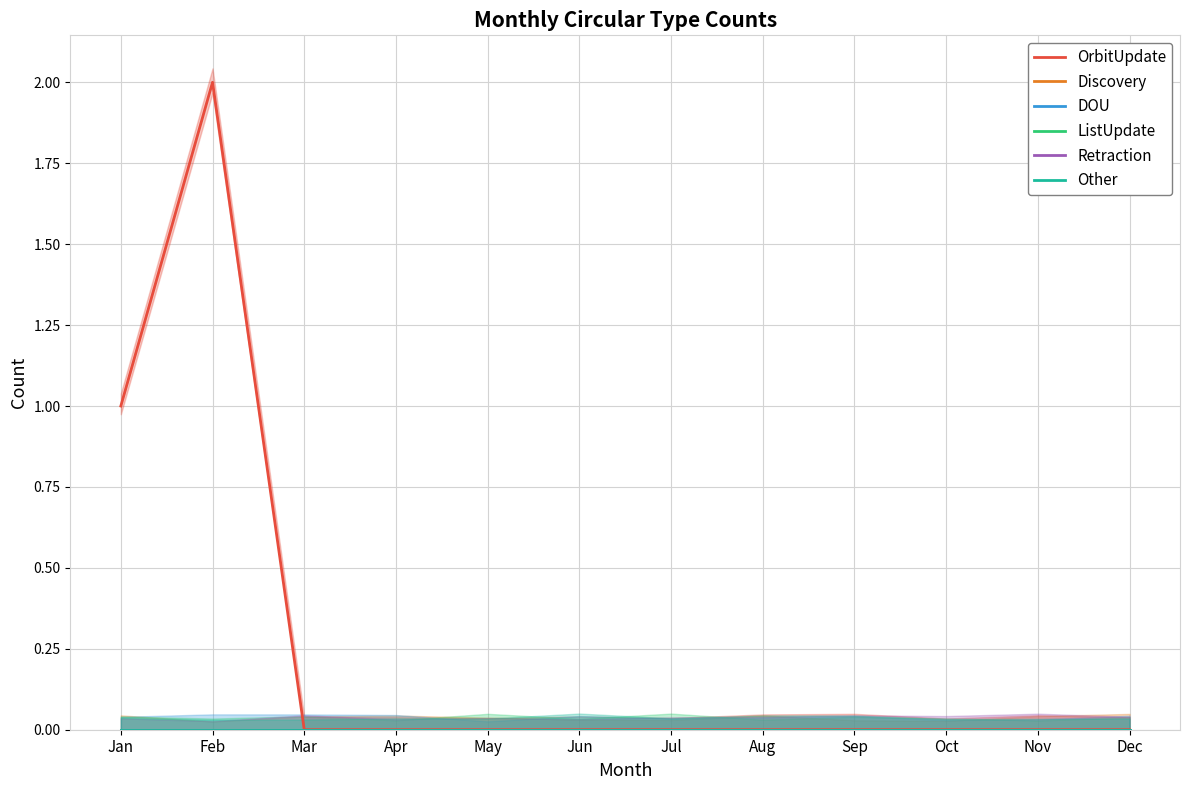

Which series has the largest range (max minus min)?

OrbitUpdate